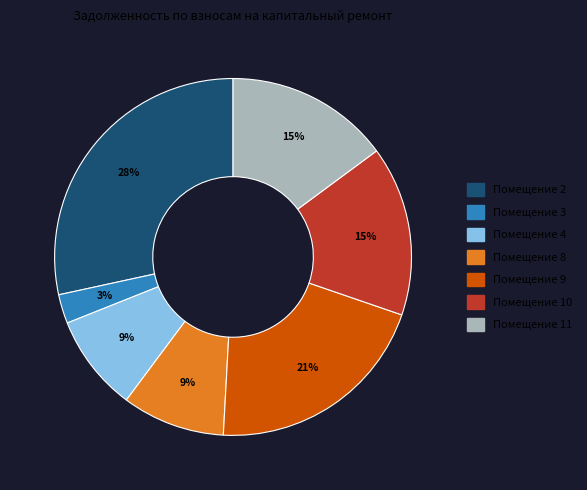

Count the number of slices in the pie.

7